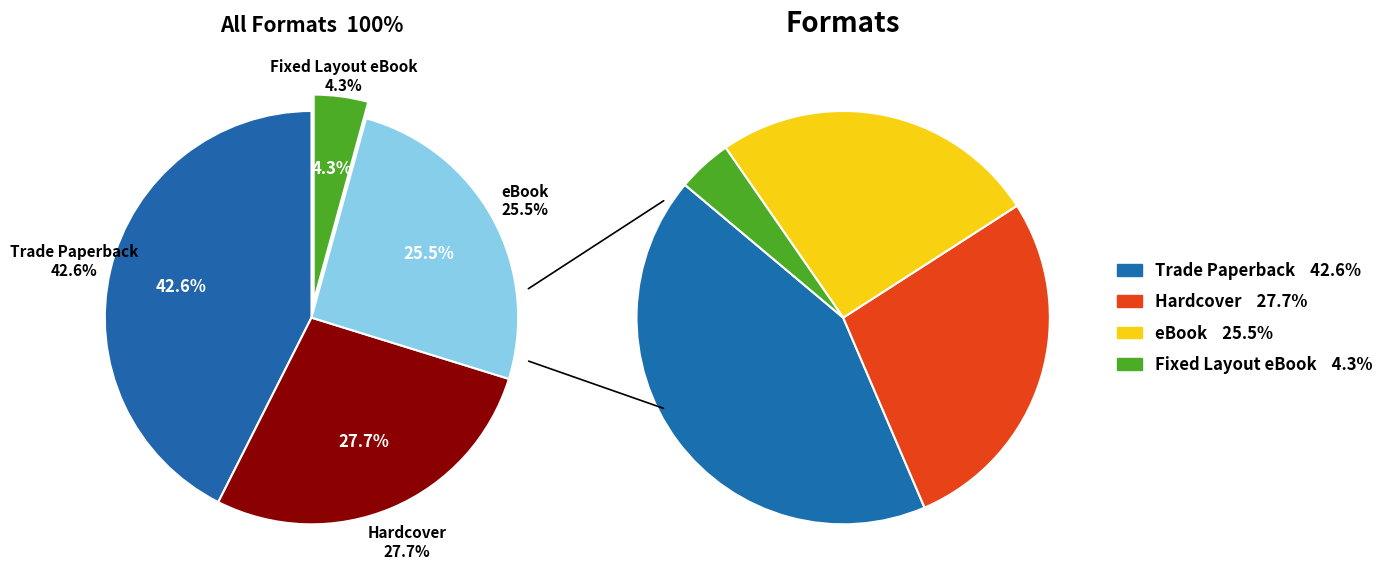

Does any single category account for the majority?

No